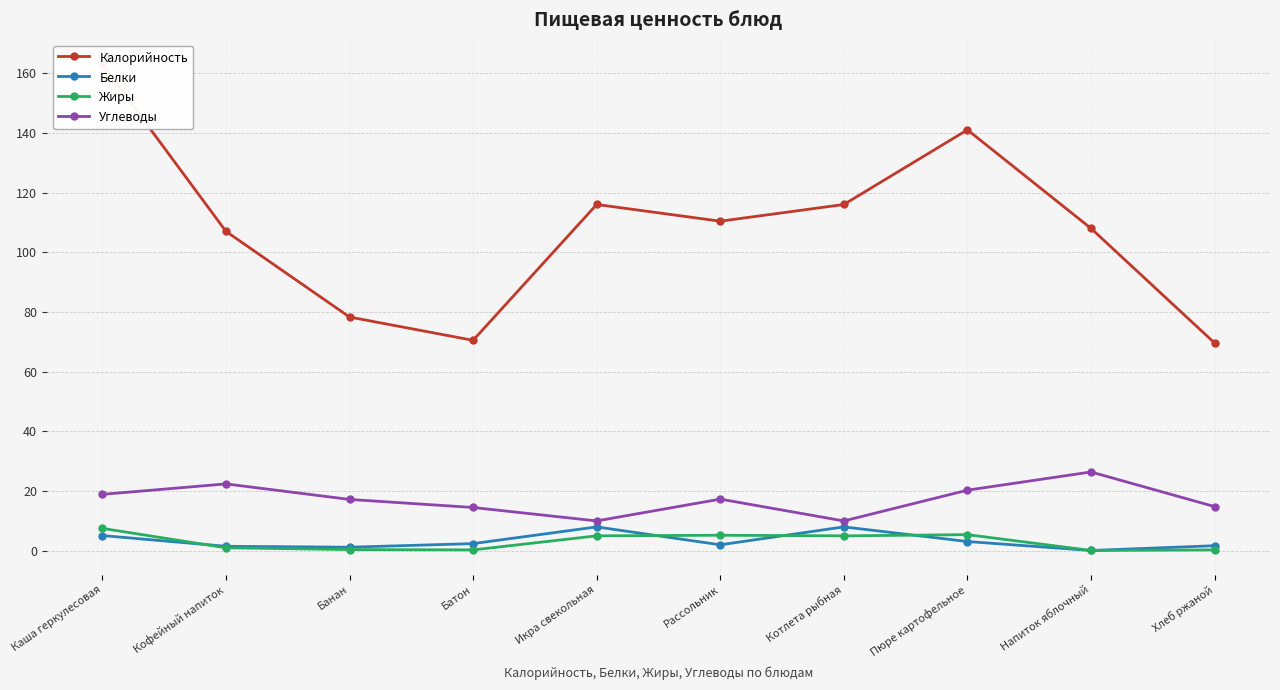

True or false: Углеводы and Калорийность cross at least once.

False